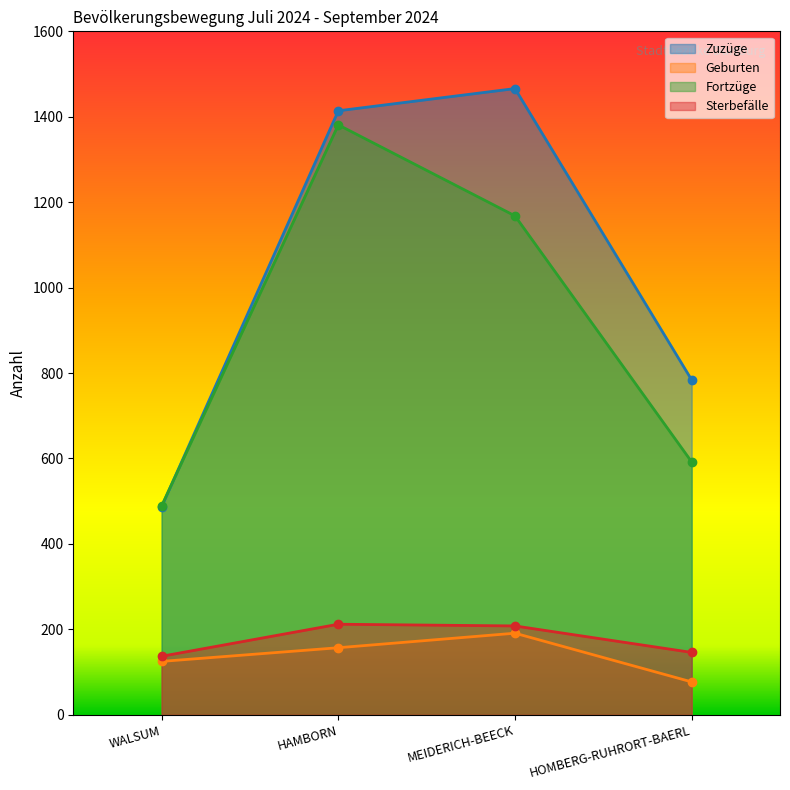

True or false: Sterbefälle has a value of 146 at HOMBERG-RUHRORT-BAERL.

True